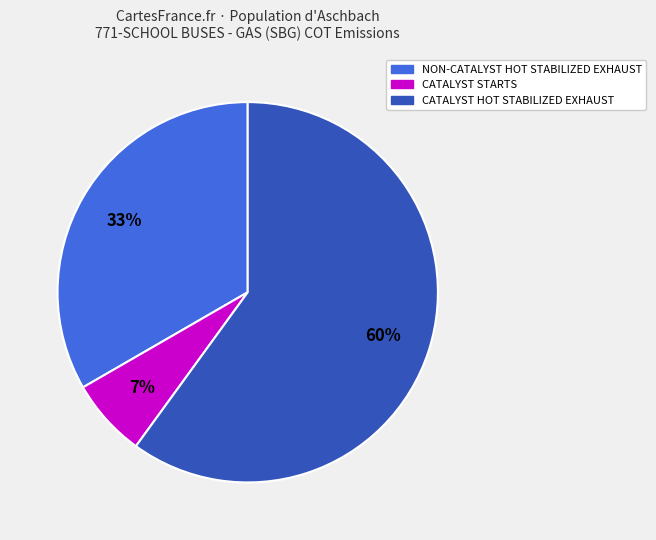

To the nearest percent, what is the average slice percentage?

33%